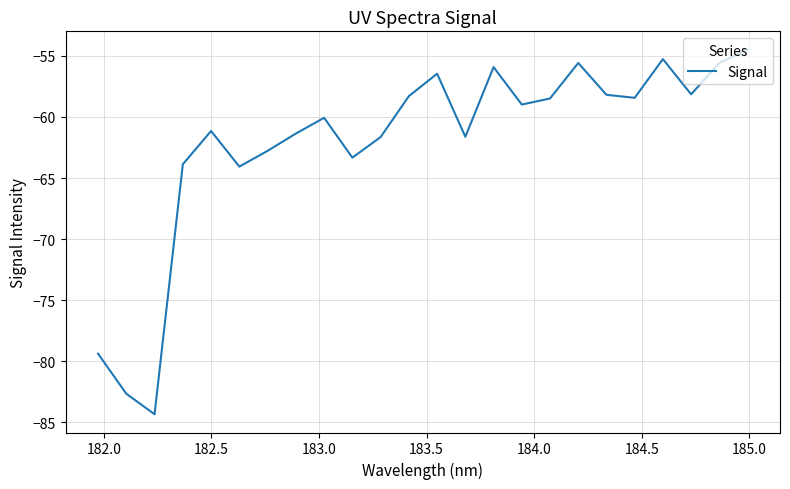

What is the average value?

-62.1